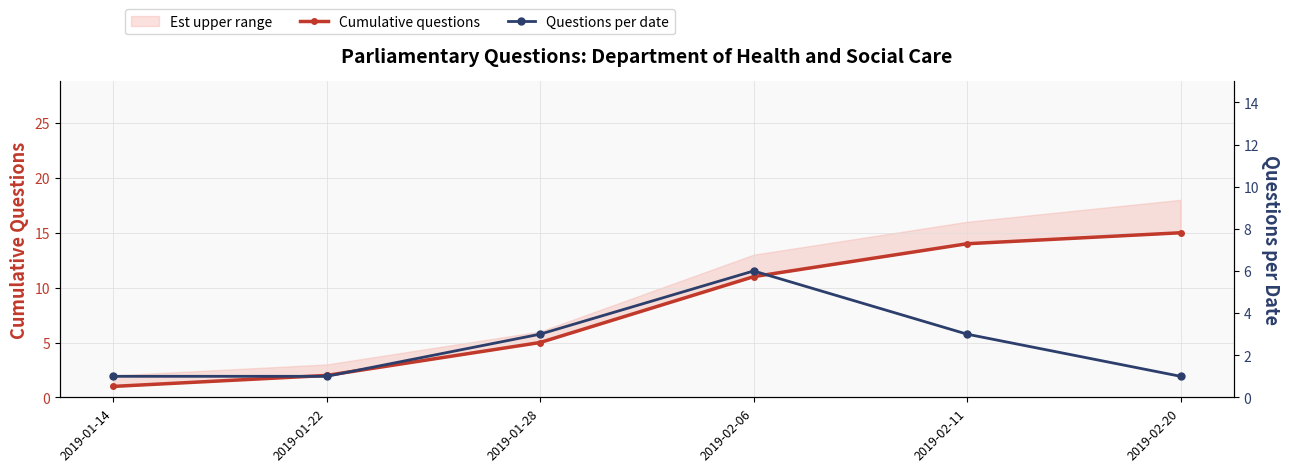

True or false: Cumulative questions and Questions per date cross at least once.

False